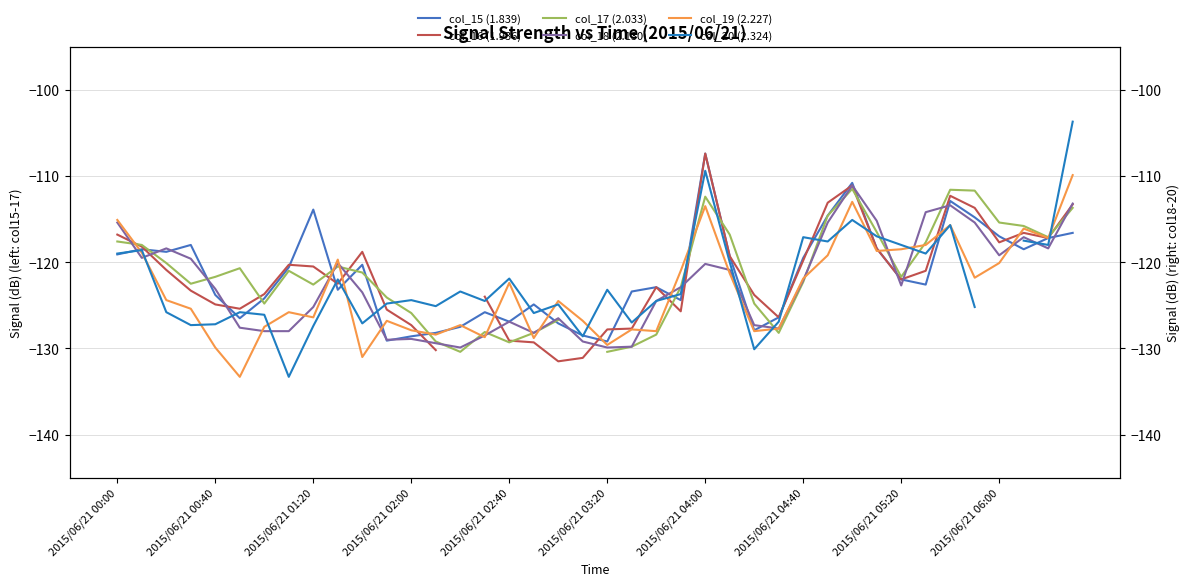

How many categories are shown in the chart?

40